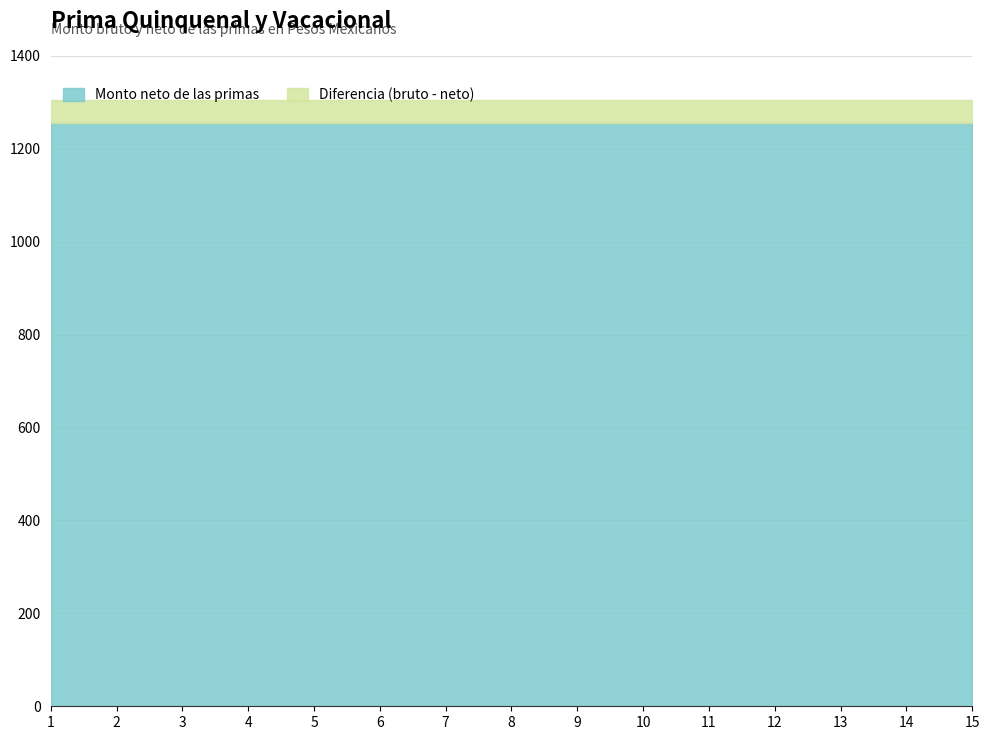

What is the sum of the Monto neto de las primas values at 1 and 15?

2510.1